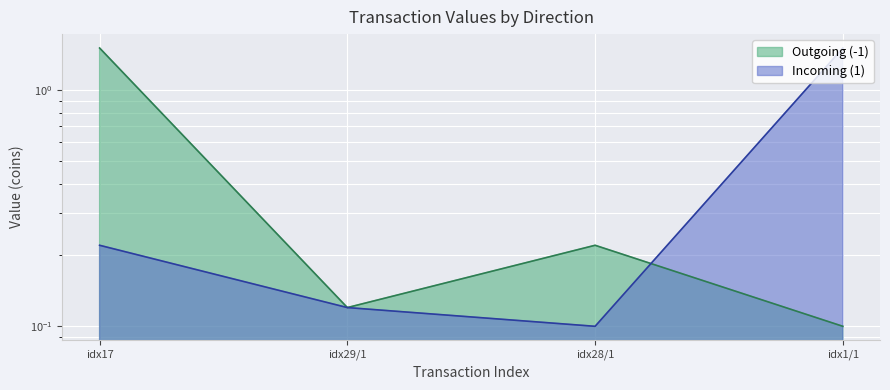

What is the maximum value shown in the chart?

1.5